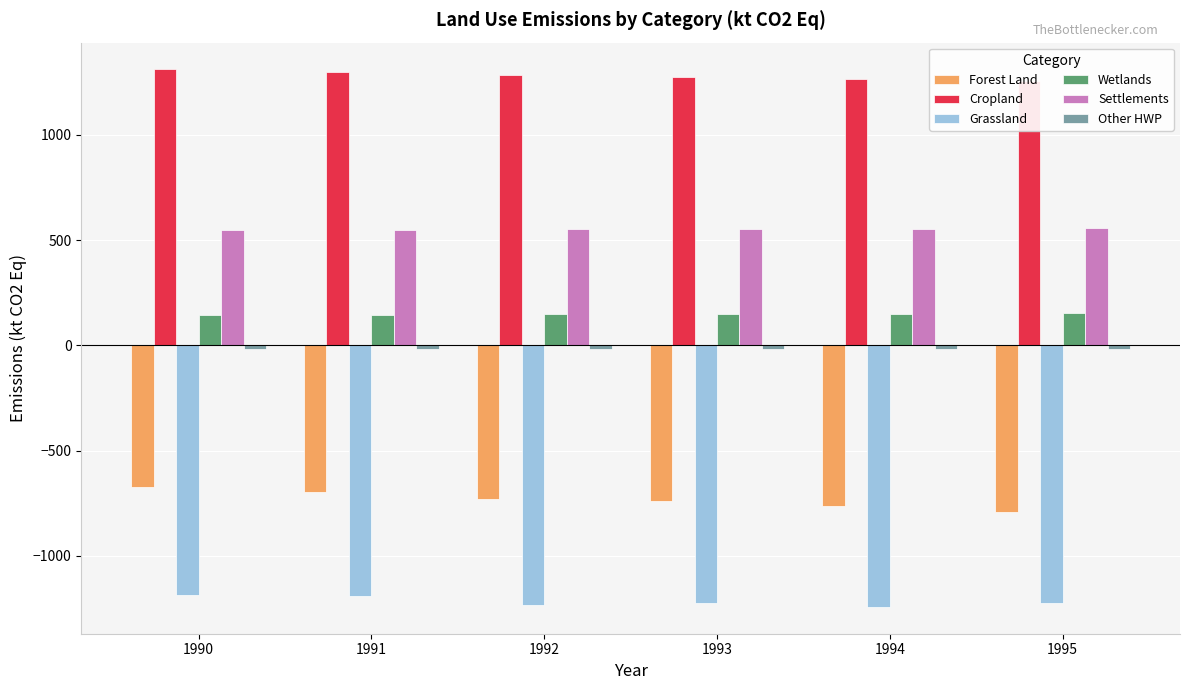

How many values in the Settlements series are below 553?

3